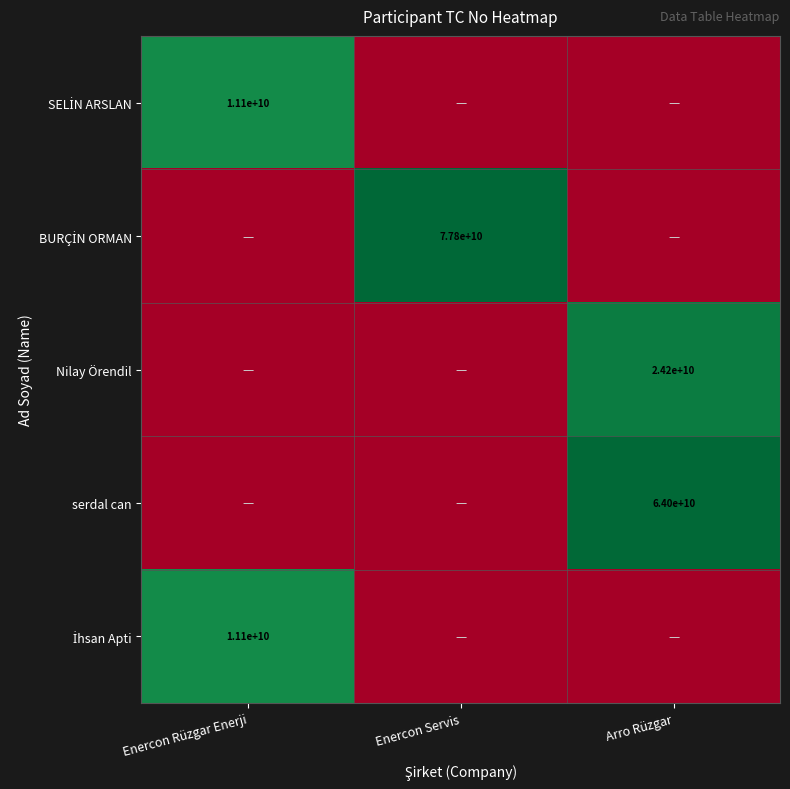

List the labels in order of BURÇİN ORMAN value, largest first.

Enercon Servis, Enercon Rüzgar Enerji, Arro Rüzgar